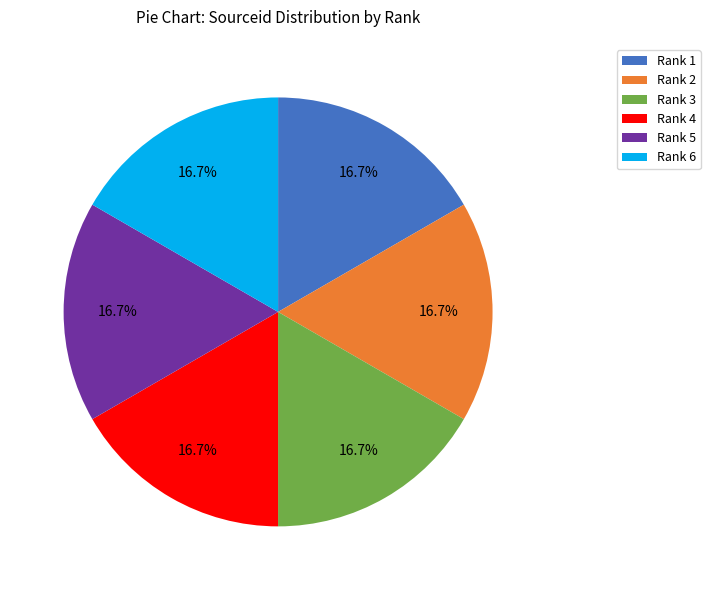

Is it true that Rank 6 is 28% of the pie?

False